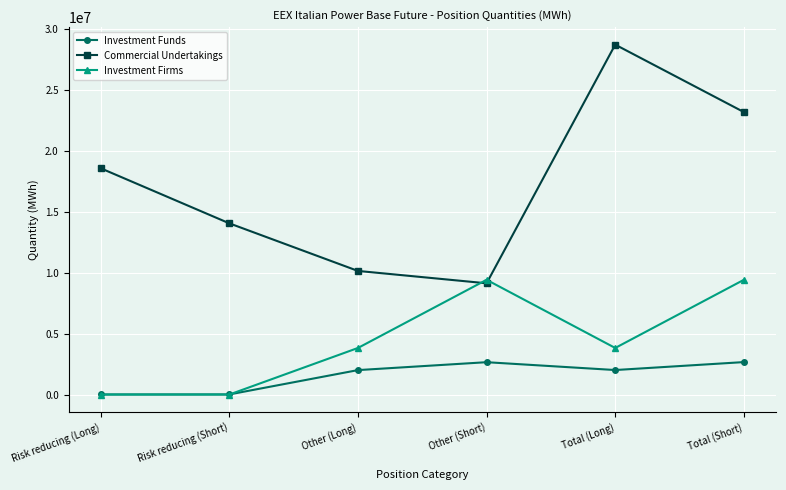

List the labels in order of Commercial Undertakings value, smallest first.

Other (Short), Other (Long), Risk reducing (Short), Risk reducing (Long), Total (Short), Total (Long)